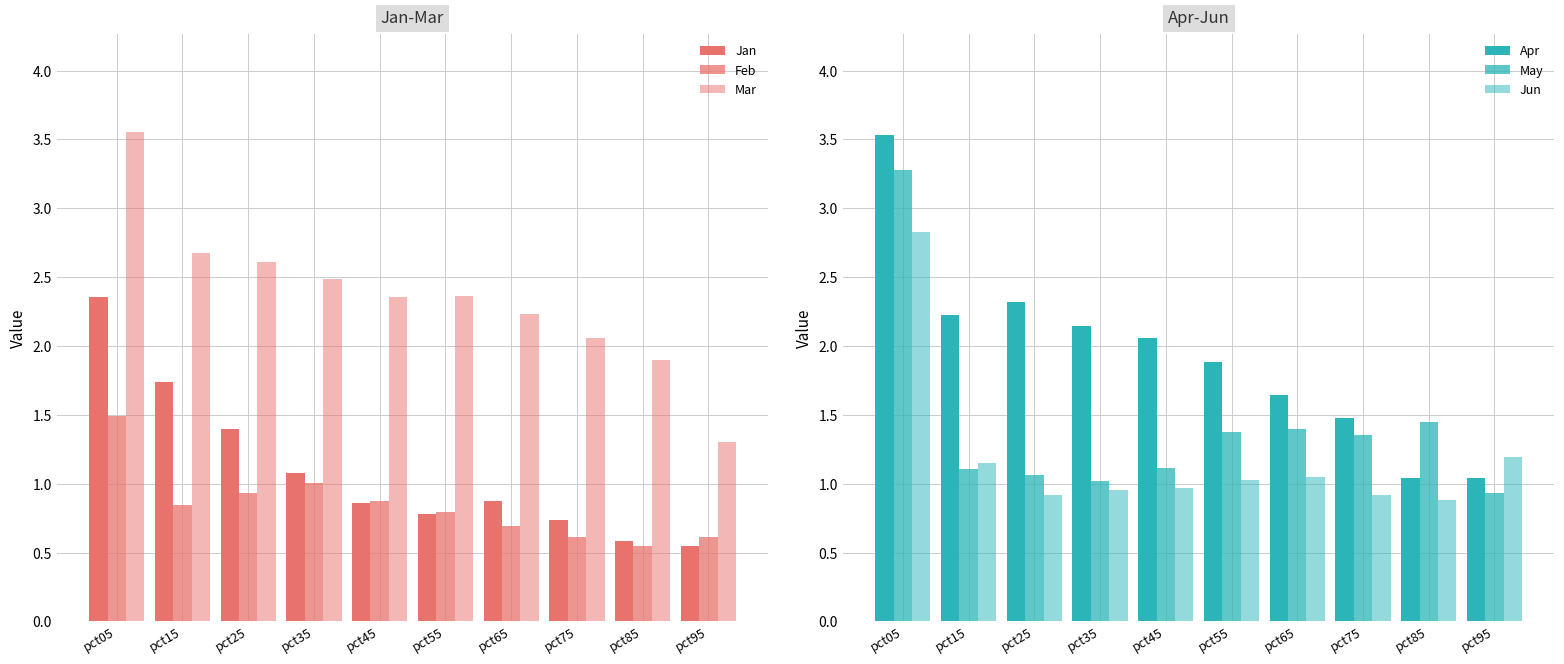

Reading left to right, what are all the values shown in this chart?

Jan: 2.4	1.7	1.4	1.1	0.9	0.8	0.9	0.7	0.6	0.5
Feb: 1.5	0.8	0.9	1.0	0.9	0.8	0.7	0.6	0.5	0.6
Mar: 3.6	2.7	2.6	2.5	2.4	2.4	2.2	2.1	1.9	1.3
Apr: 3.5	2.2	2.3	2.1	2.1	1.9	1.6	1.5	1.0	1.0
May: 3.3	1.1	1.1	1.0	1.1	1.4	1.4	1.4	1.4	0.9
Jun: 2.8	1.2	0.9	1.0	1.0	1.0	1.0	0.9	0.9	1.2